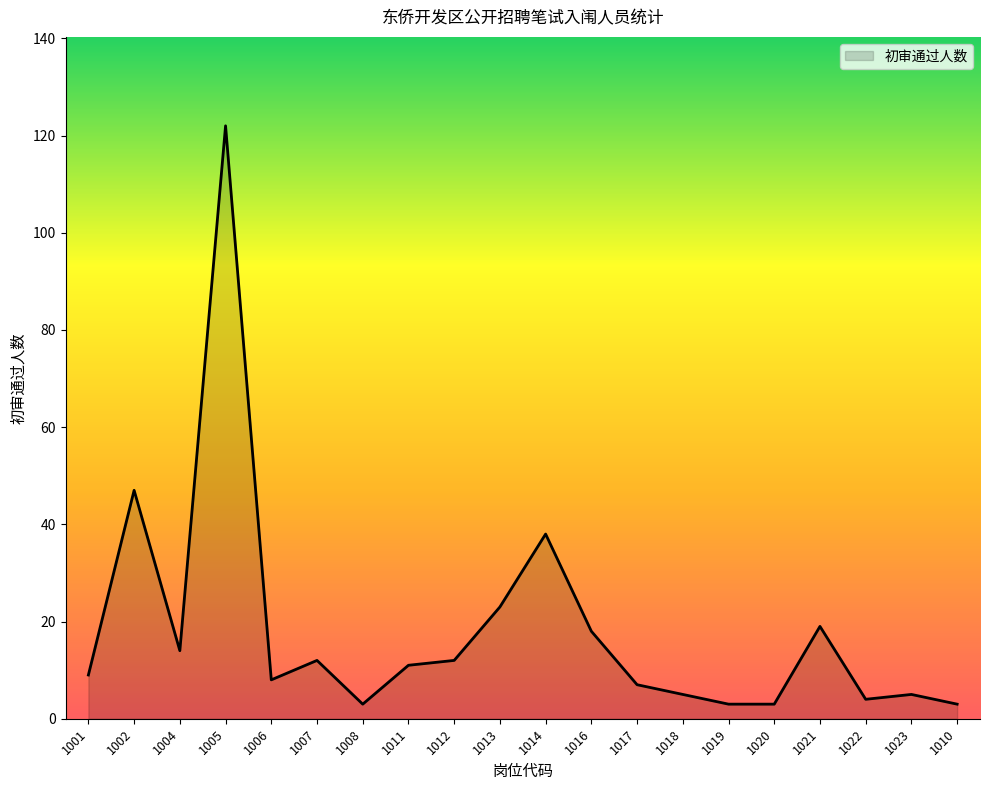

Which category has the highest value across all series?

1005